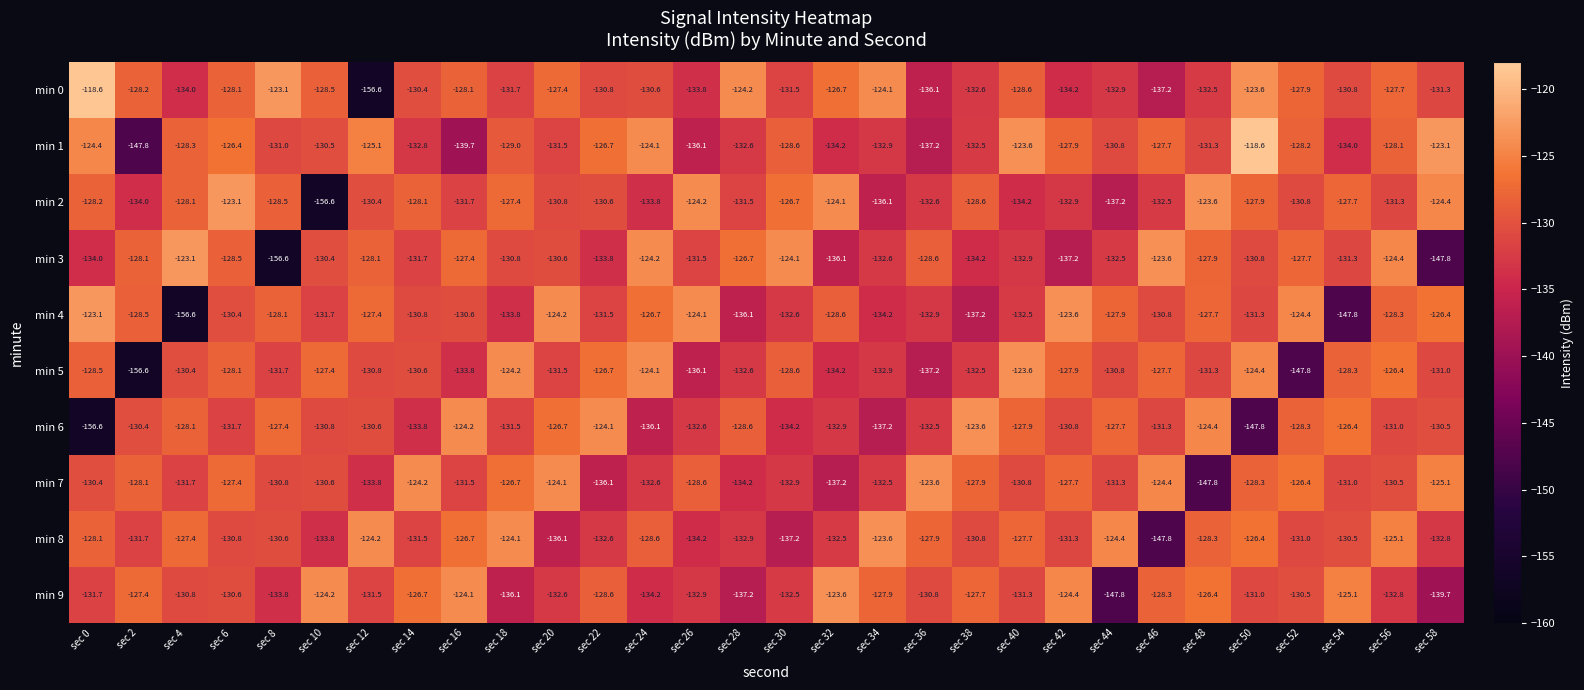

Count the number of data series in this chart.

10